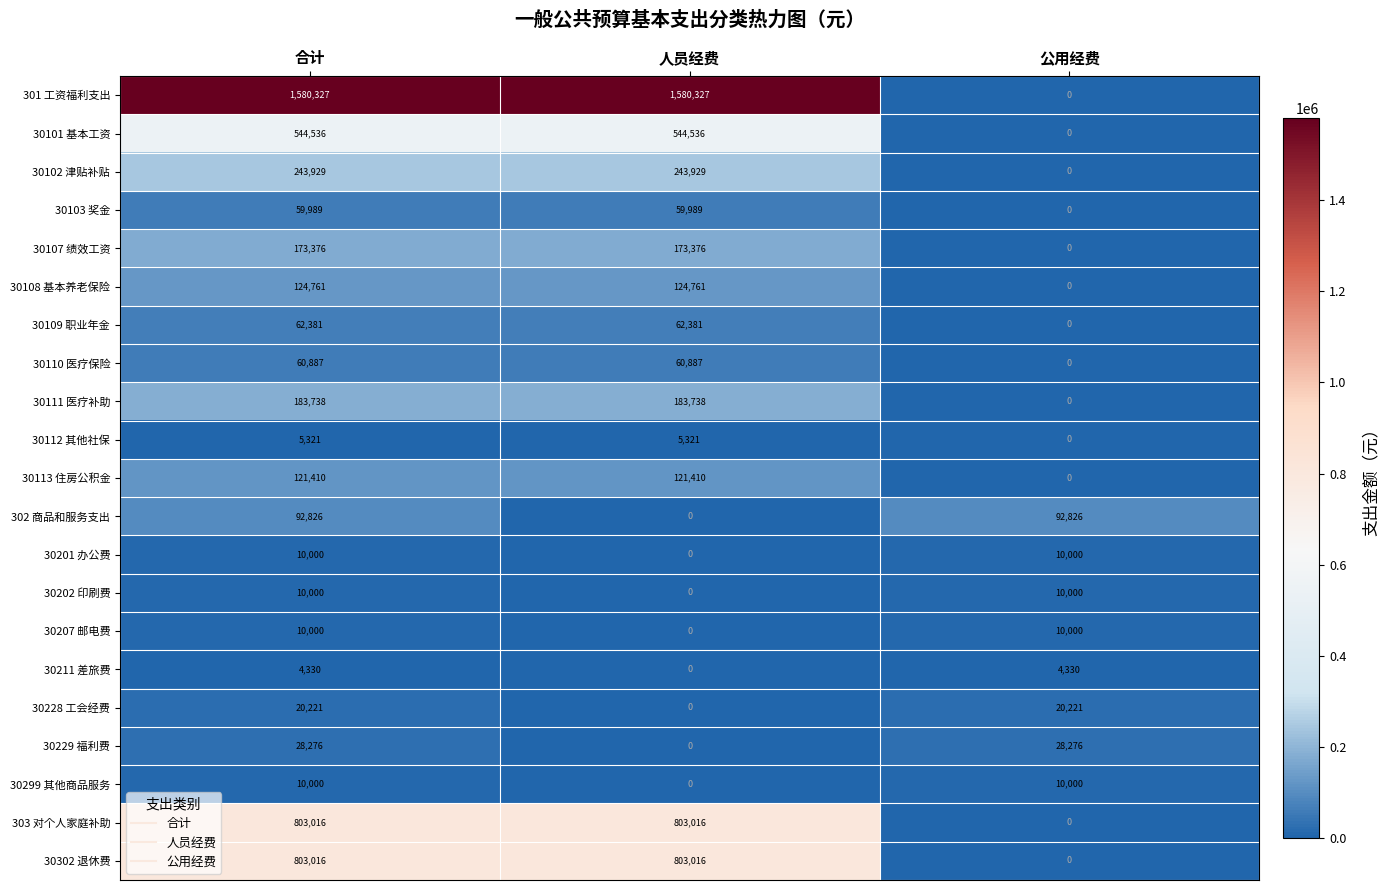

How many 30108 基本养老保险 values are between 0 and 124761?

3